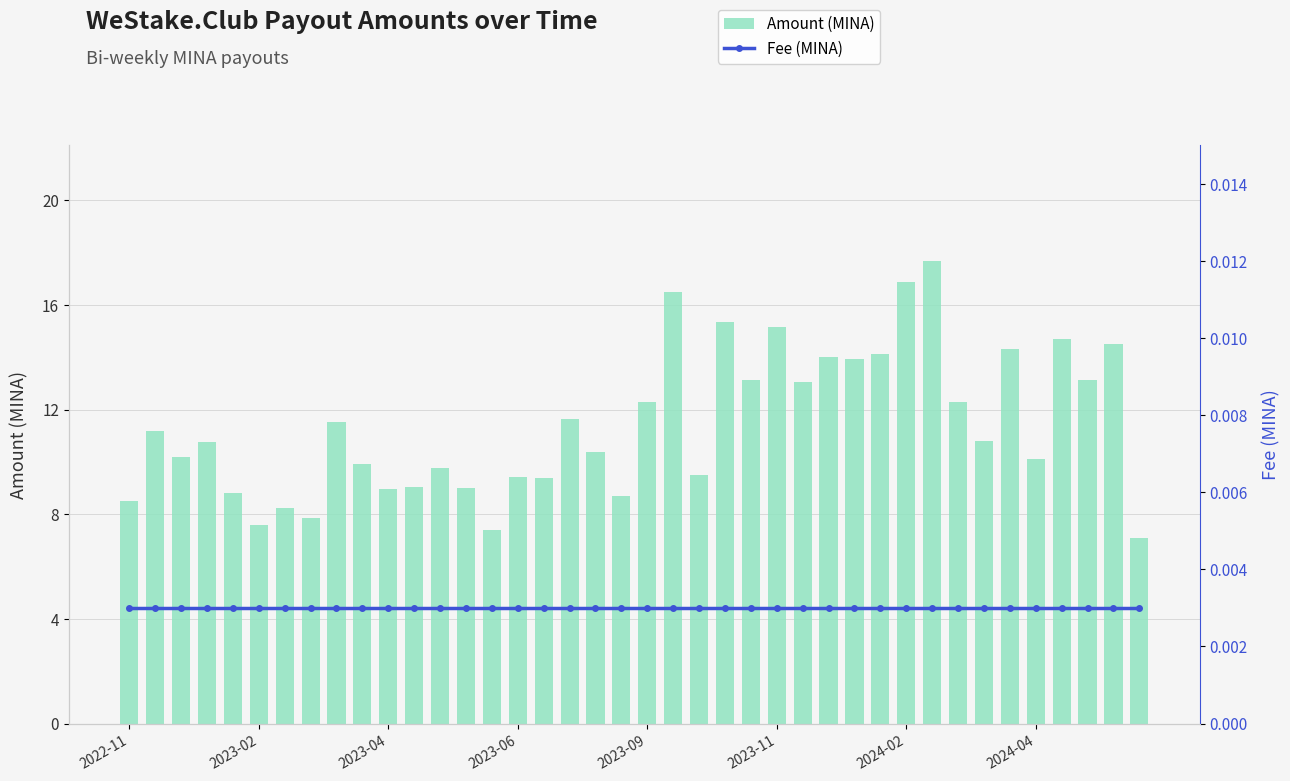

The value of Amount (MINA) at 2023-04 is 14.0. True or false?

False